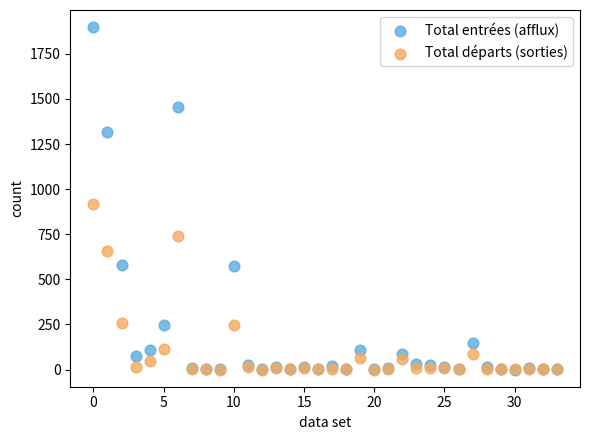

What are all the series names shown in the legend?

Total entrées (afflux), Total départs (sorties)